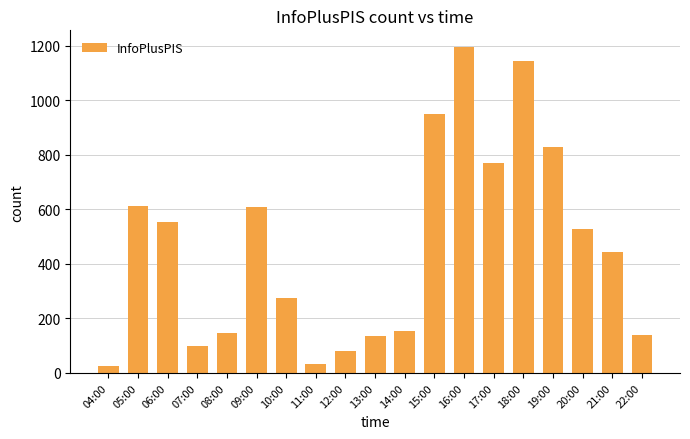

What is the value of the 2nd bar from the left?

612